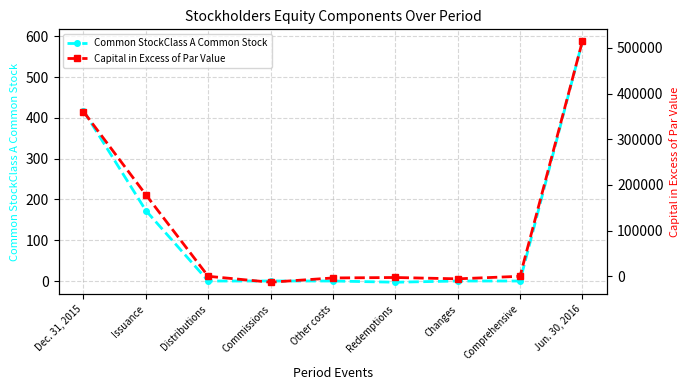

At which category does Common StockClass A Common Stock reach its first local valley?

Redemptions